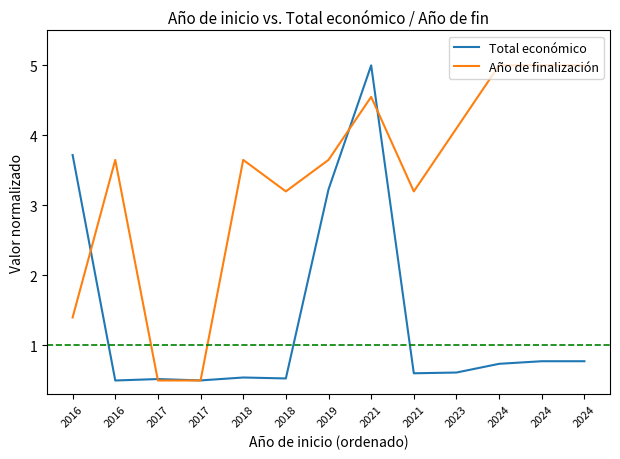

Reading left to right, transcribe all the data shown in this chart.

Total económico: 2016=3.7	2016=0.5	2017=0.5	2017=0.5	2018=0.5	2018=0.5	2019=3.2	2021=5.0	2021=0.6	2023=0.6	2024=0.7	2024=0.8	2024=0.8
Año de finalización: 2016=1.4	2016=3.6	2017=0.5	2017=0.5	2018=3.6	2018=3.2	2019=3.6	2021=4.5	2021=3.2	2023=4.1	2024=5.0	2024=5.0	2024=5.0